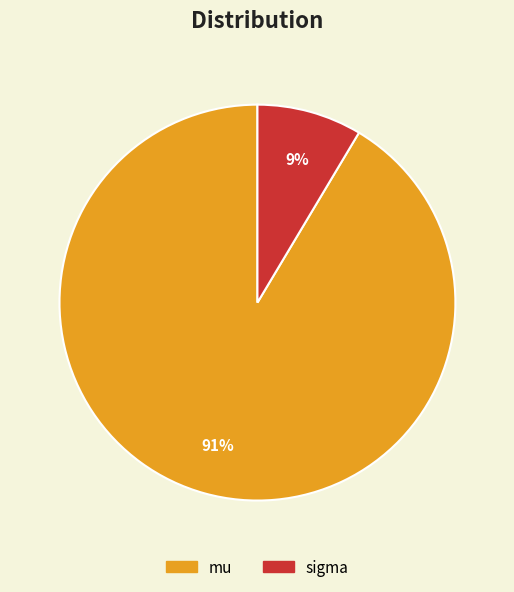

Do mu and sigma together represent more than half of the pie?

Yes